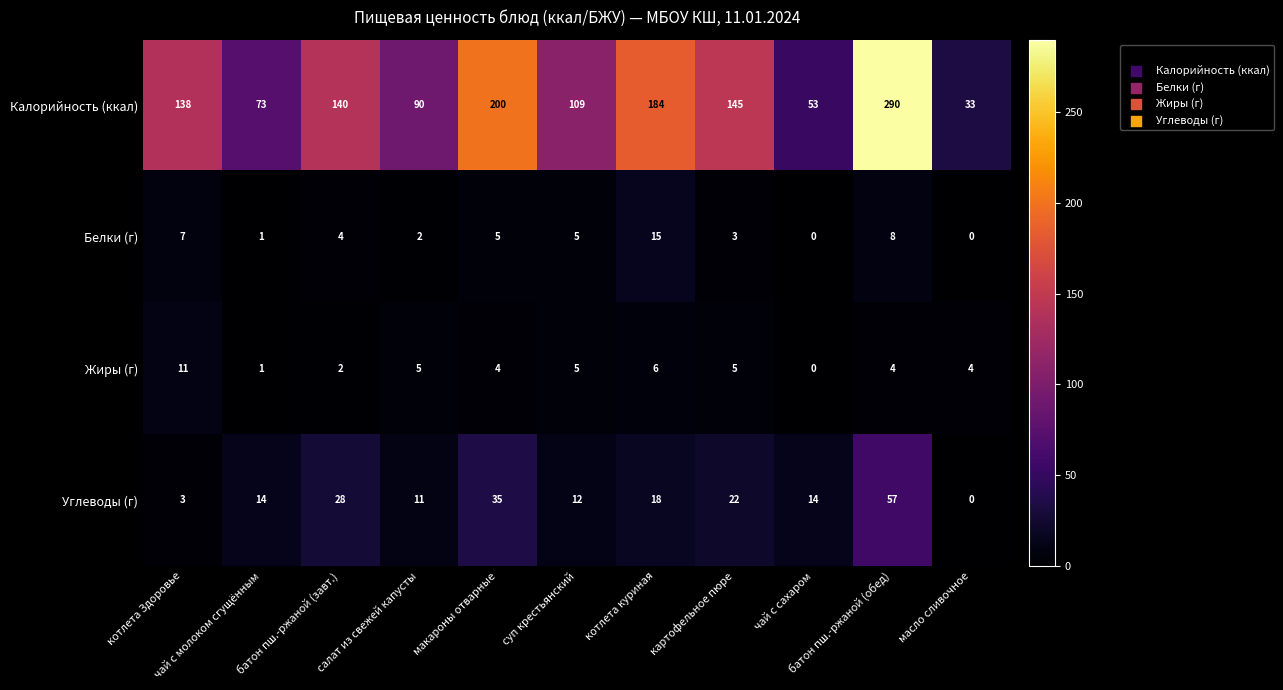

How many values in the Калорийность (ккал) series are below 138?

5